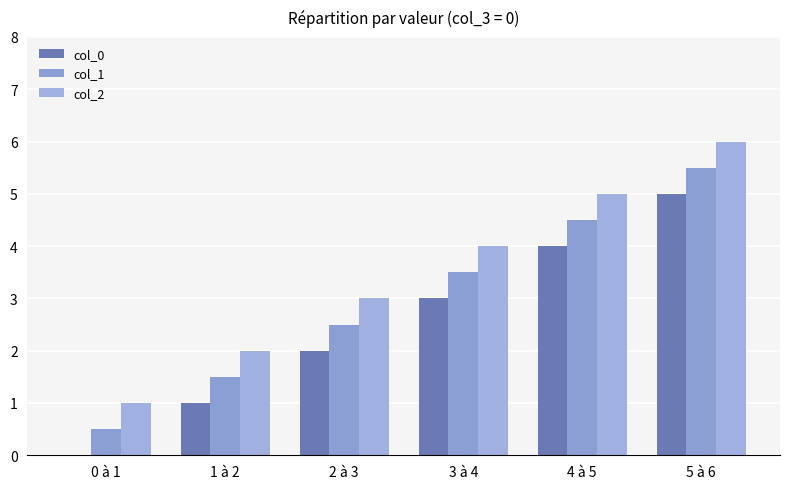

How many distinct data groups are displayed?

3